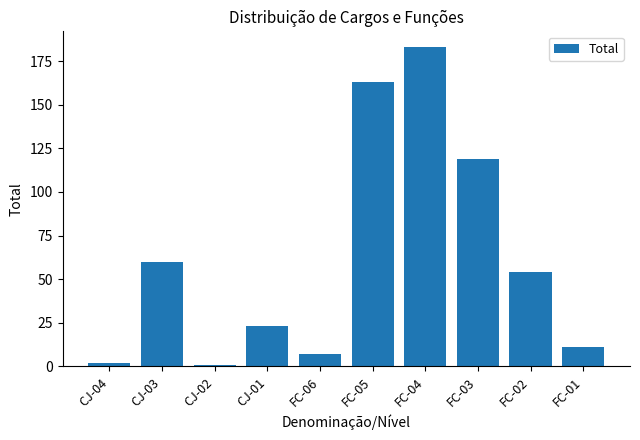

Reading left to right, extract all data points from this chart.

2	60	1	23	7	163	183	119	54	11